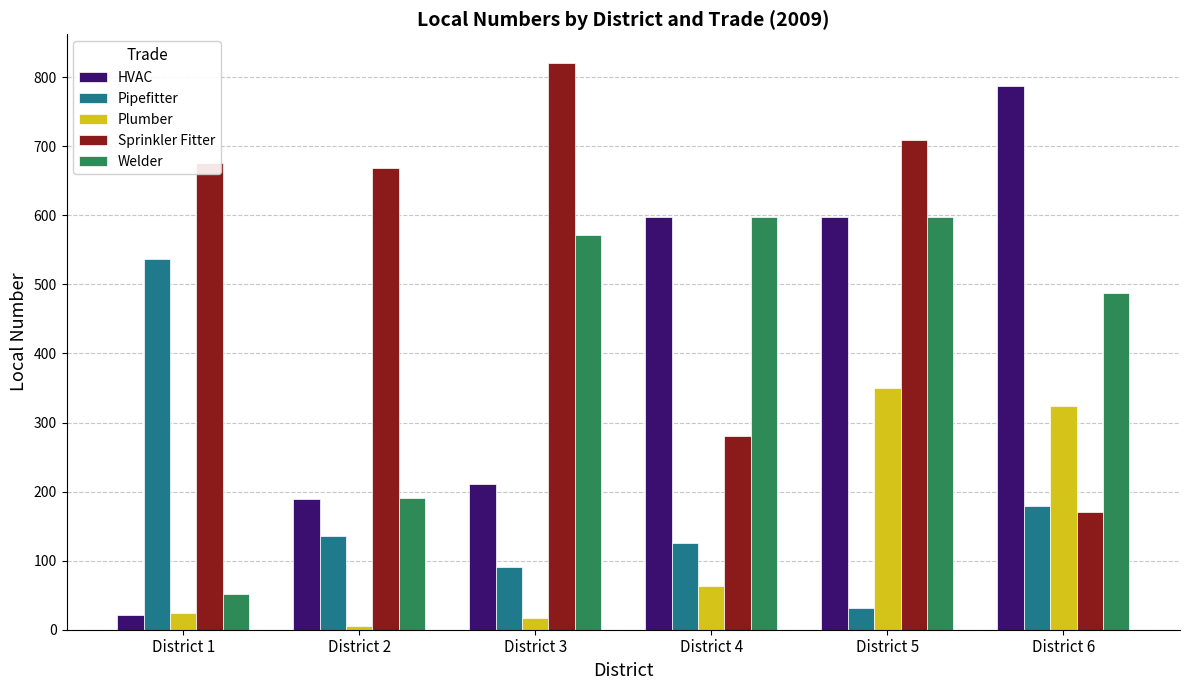

The value of Sprinkler Fitter at District 2 is 669. True or false?

True